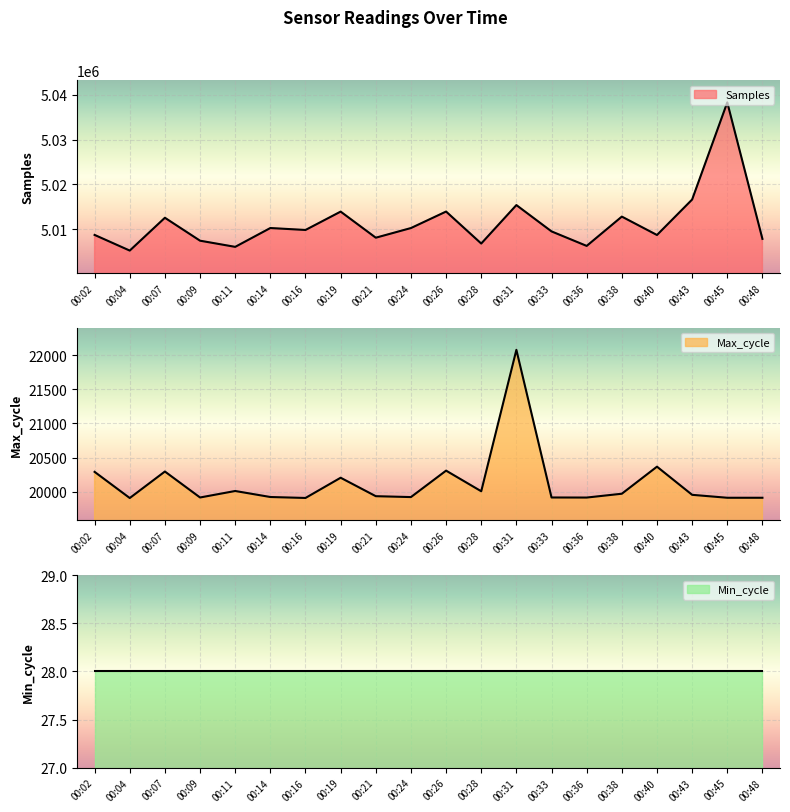

The Max_cycle series shows 19917 at 00:33. True or false?

True